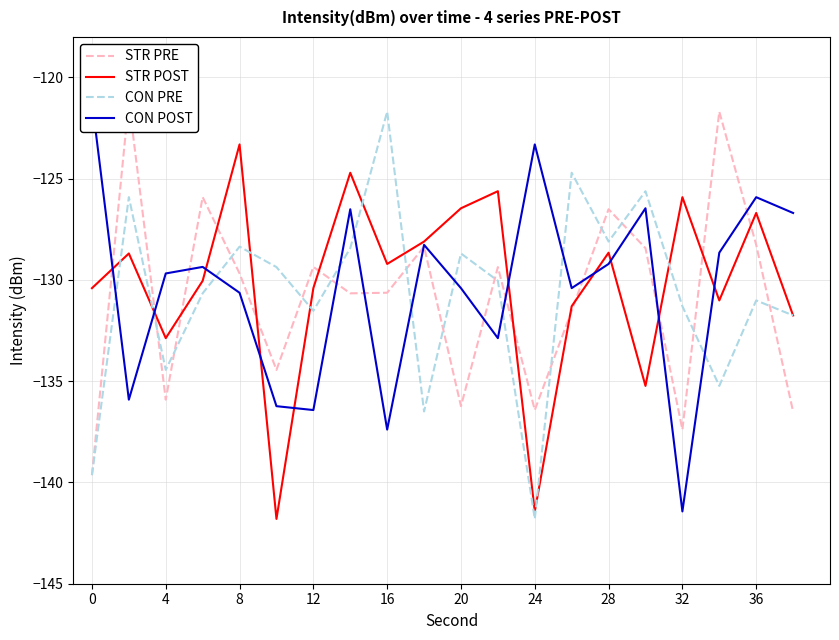

What is the value of the CON PRE point at the 6th from the left?

-129.4